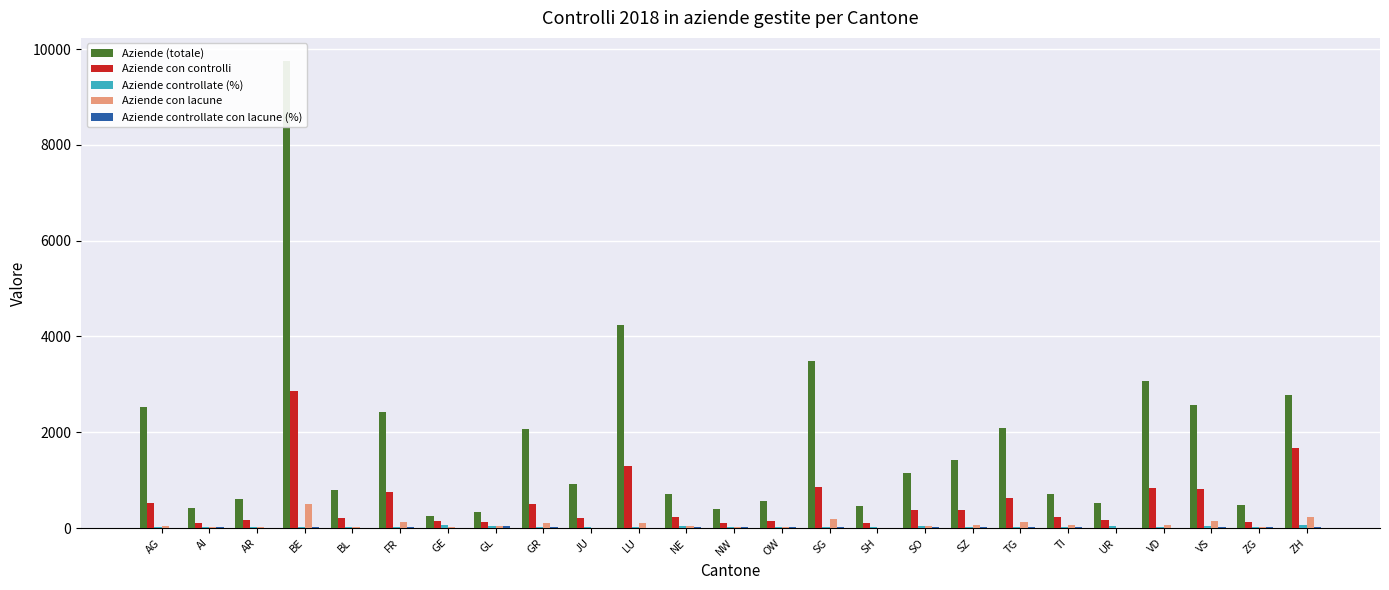

List the labels in order of Aziende con controlli value, largest first.

BE, ZH, LU, SG, VD, VS, FR, TG, AG, GR, SZ, SO, NE, TI, JU, BL, UR, AR, OW, GE, ZG, GL, NW, AI, SH